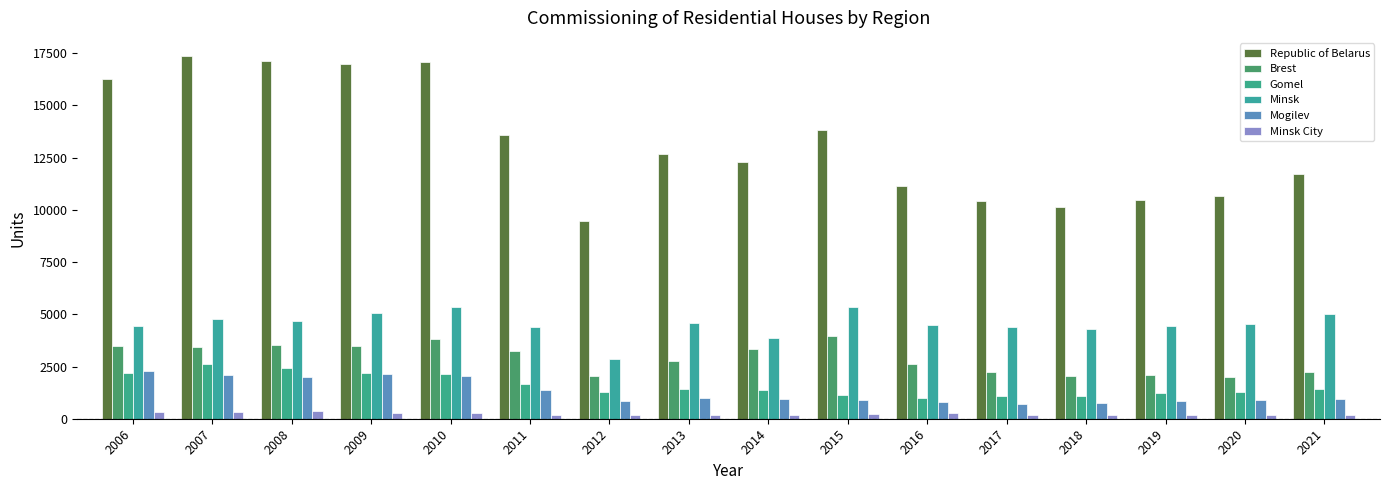

Reading right to left, extract all data points from this chart.

Republic of Belarus: 11718	10670	10489	10139	10433	11165	13835	12271	12687	9454	13606	17080	16995	17110	17369	16292
Brest: 2260	1990	2095	2048	2243	2597	3971	3348	2761	2060	3239	3804	3494	3519	3430	3491
Gomel: 1446	1262	1214	1099	1078	1015	1129	1399	1431	1297	1672	2163	2194	2448	2624	2180
Minsk: 5004	4557	4443	4305	4415	4485	5340	3884	4568	2861	4370	5335	5062	4666	4759	4443
Mogilev: 929	895	860	761	686	780	891	939	1008	845	1394	2033	2157	2017	2112	2309
Minsk City: 186	161	157	177	160	271	234	184	185	166	158	269	286	377	318	311